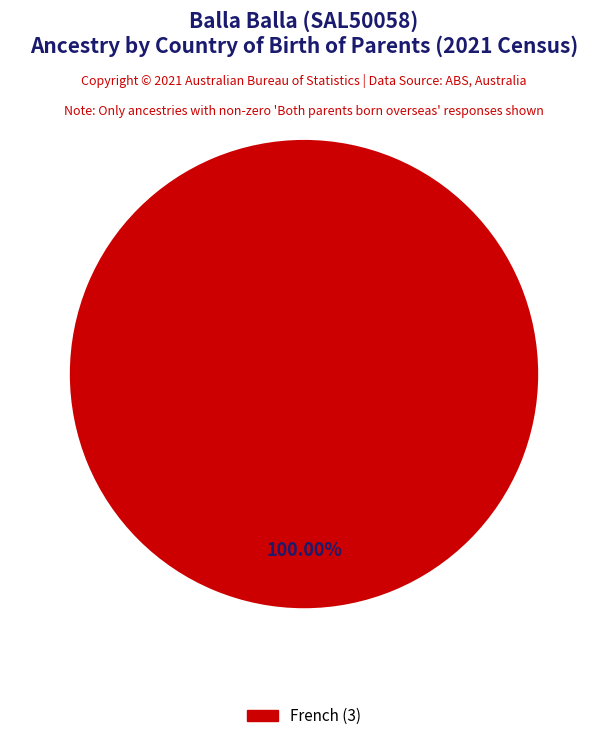

Does any single category account for the majority?

Yes